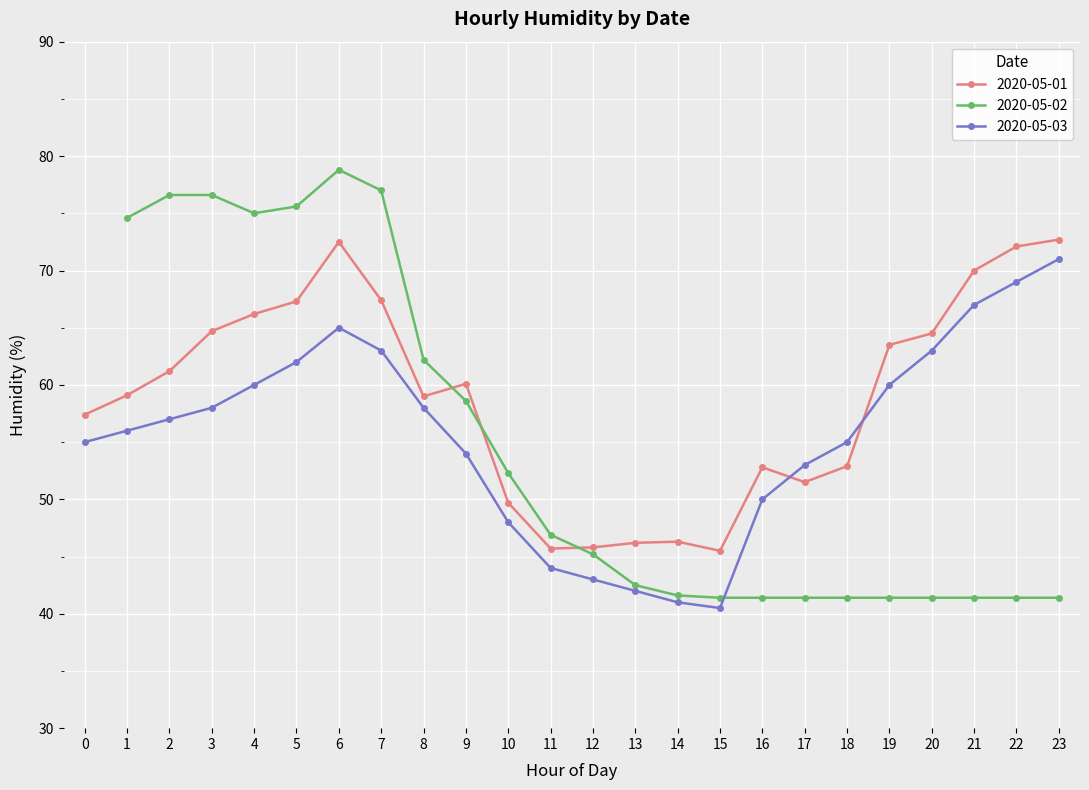

True or false: 2020-05-03 has more than 0 points higher than both neighbors.

True